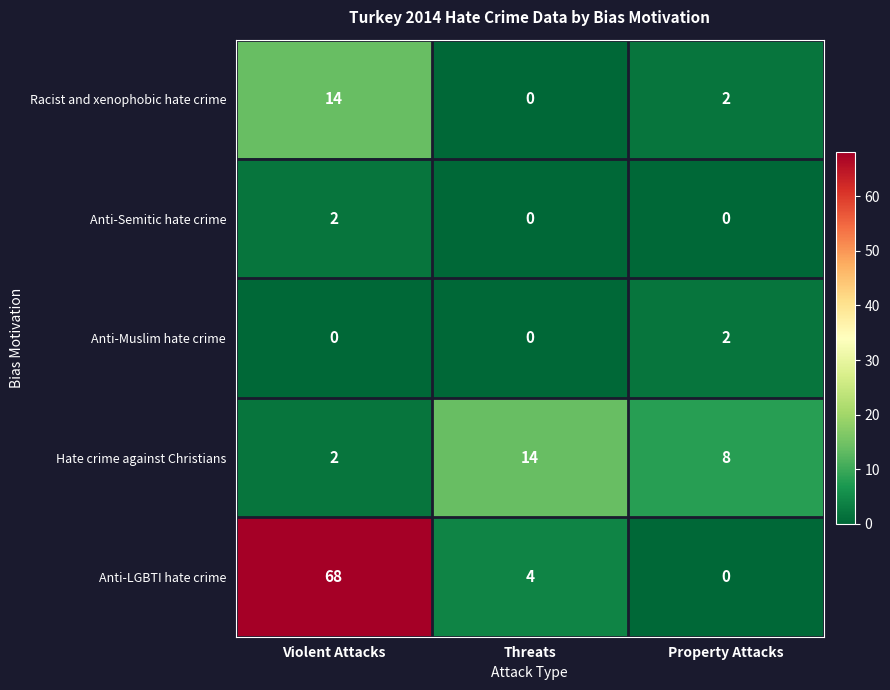

At which category is the sum across all series the highest?

Violent Attacks